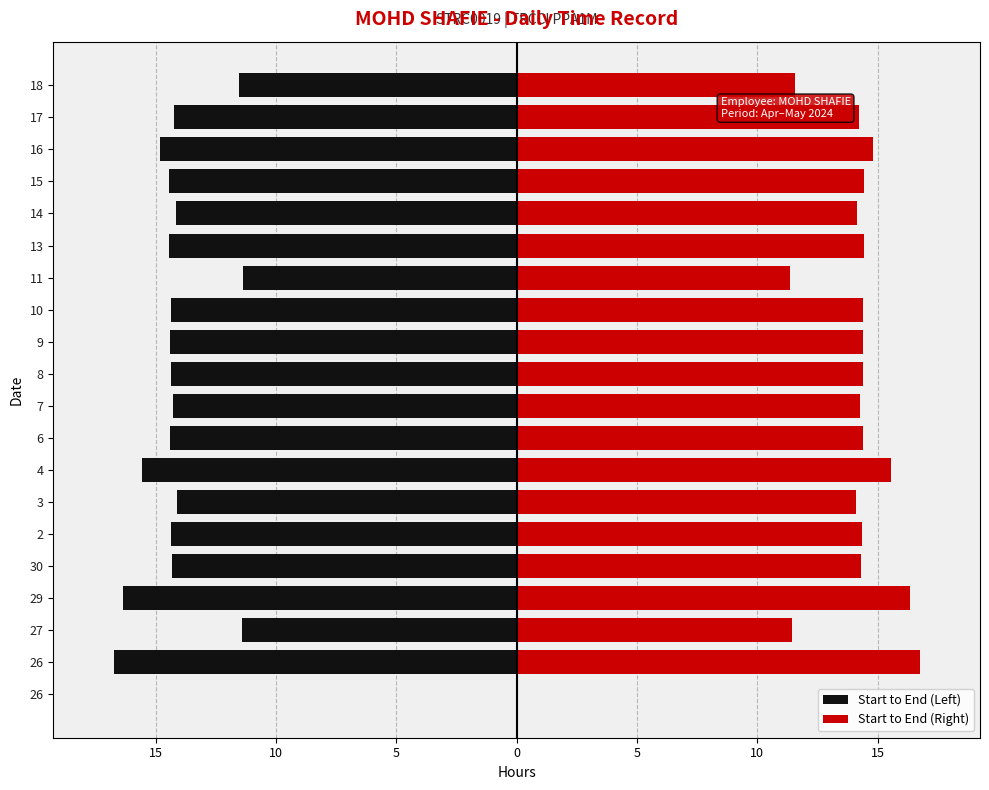

At 26, list the series in order from largest to smallest.

Start to End (Left), Start to End (Right)